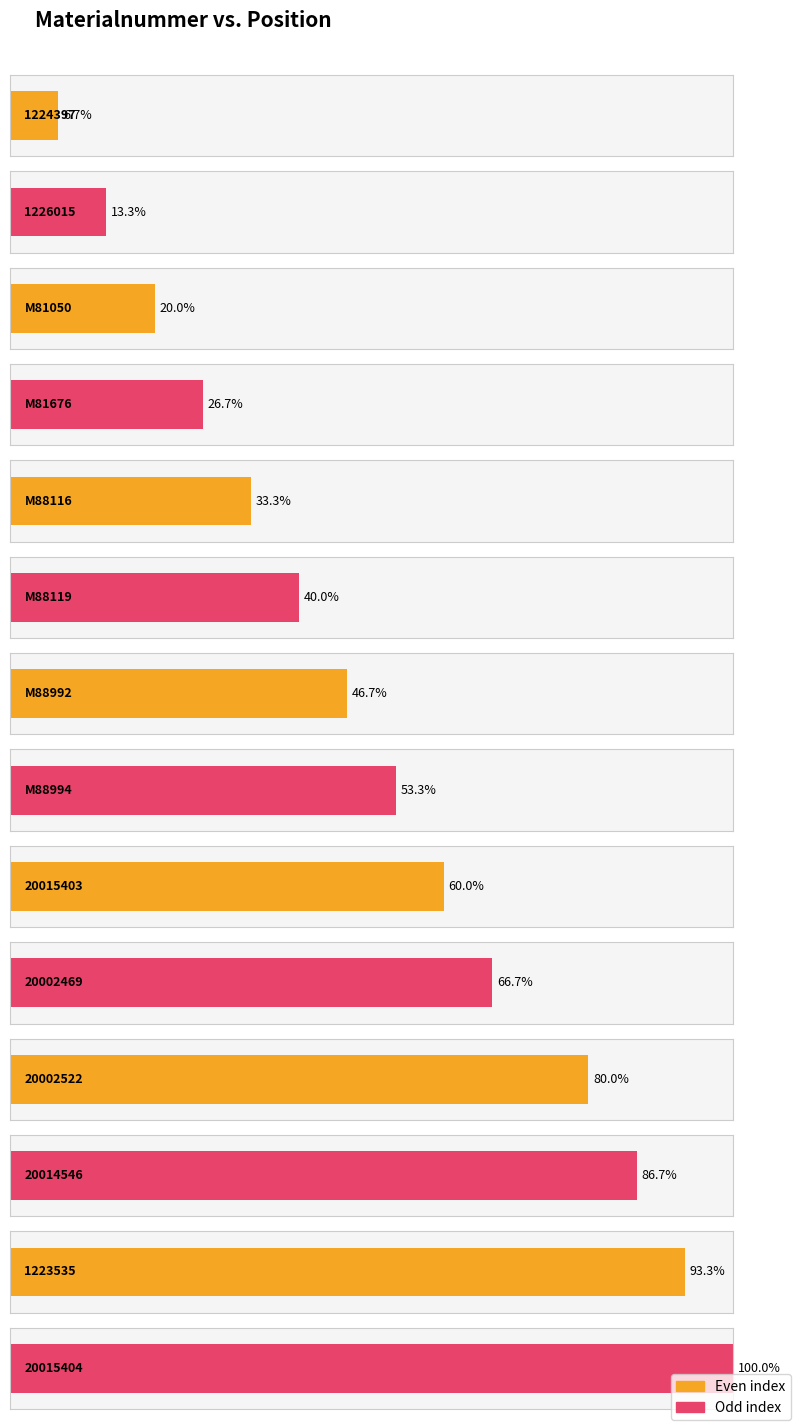

Are the bars horizontal?

Yes